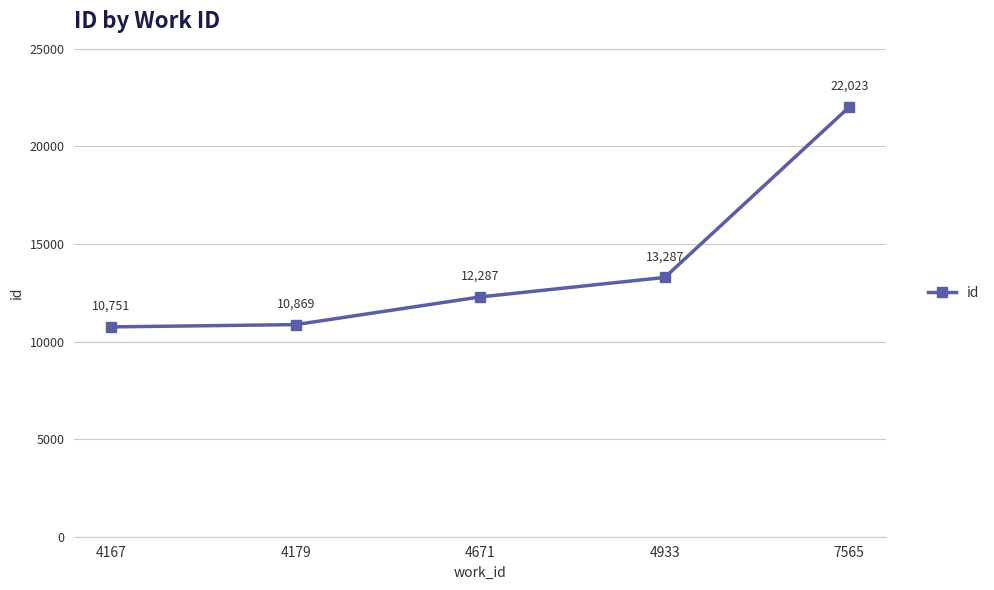

What is the greatest value displayed?

22023